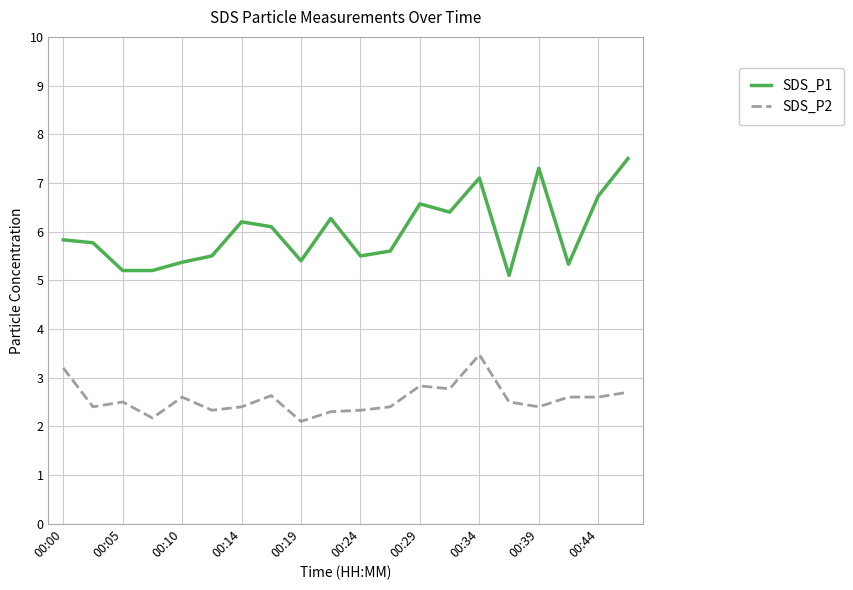

Count the number of data series in this chart.

2